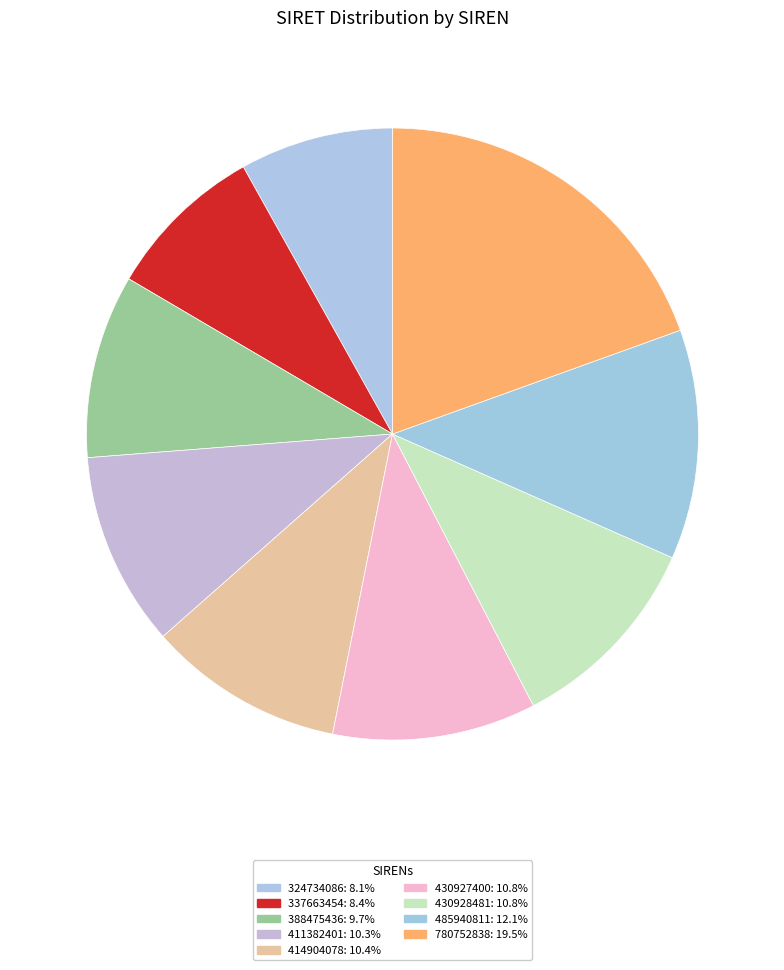

Rank the categories by value from lowest to highest.

324734086, 337663454, 388475436, 411382401, 414904078, 430927400, 430928481, 485940811, 780752838